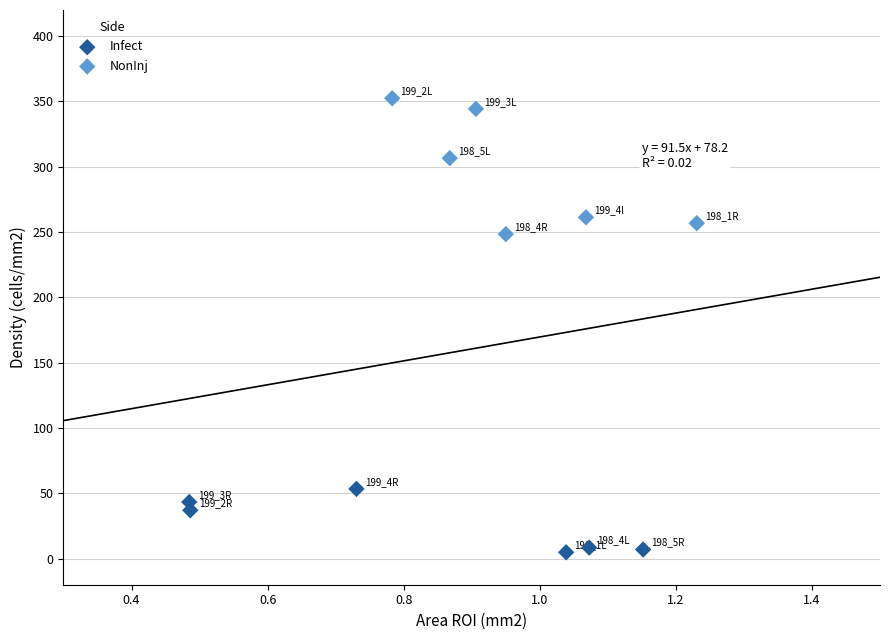

Which series reaches the minimum Y coordinate?

Infect